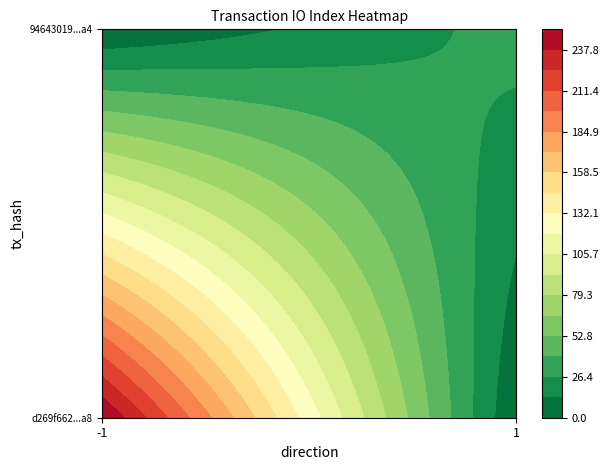

The 94643019d32bc776d8a179716976458598d90d4 series shows 0 at direction. True or false?

False